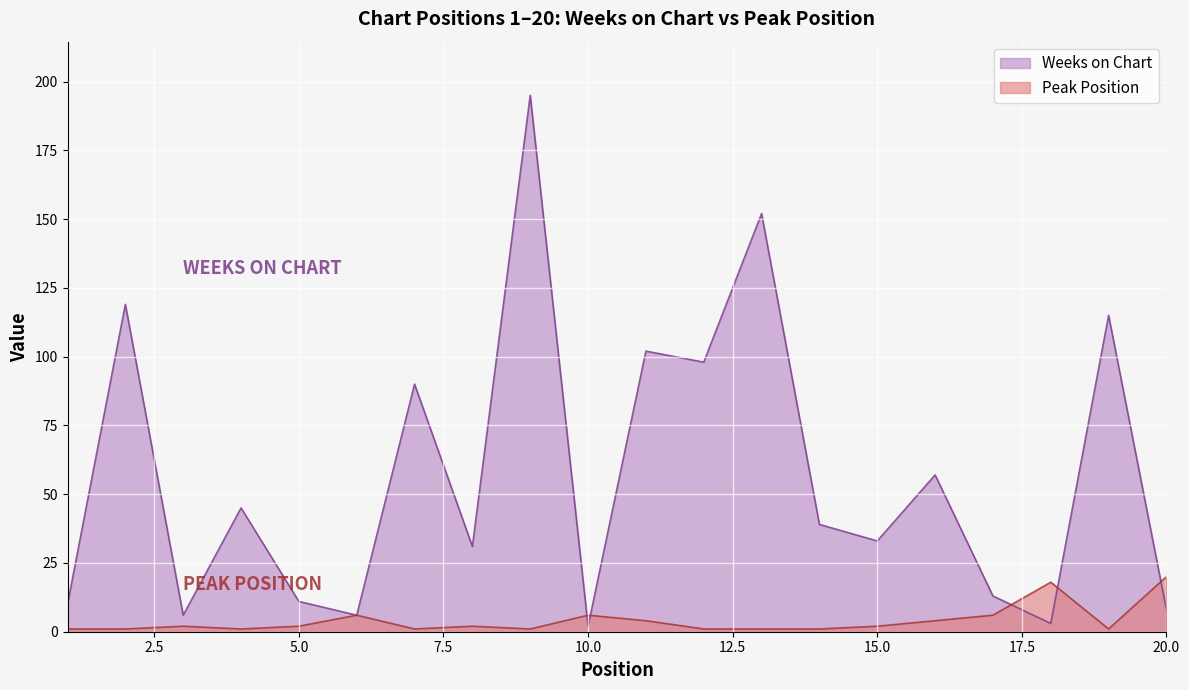

What is the total value across all series at 13?

153